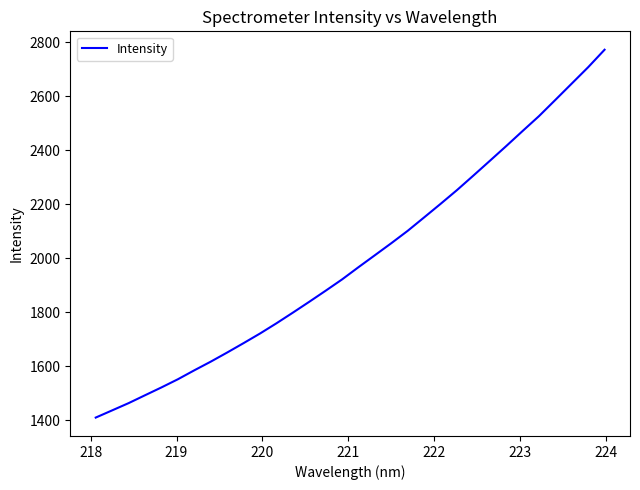

What is the minimum value shown in the chart?

1409.7